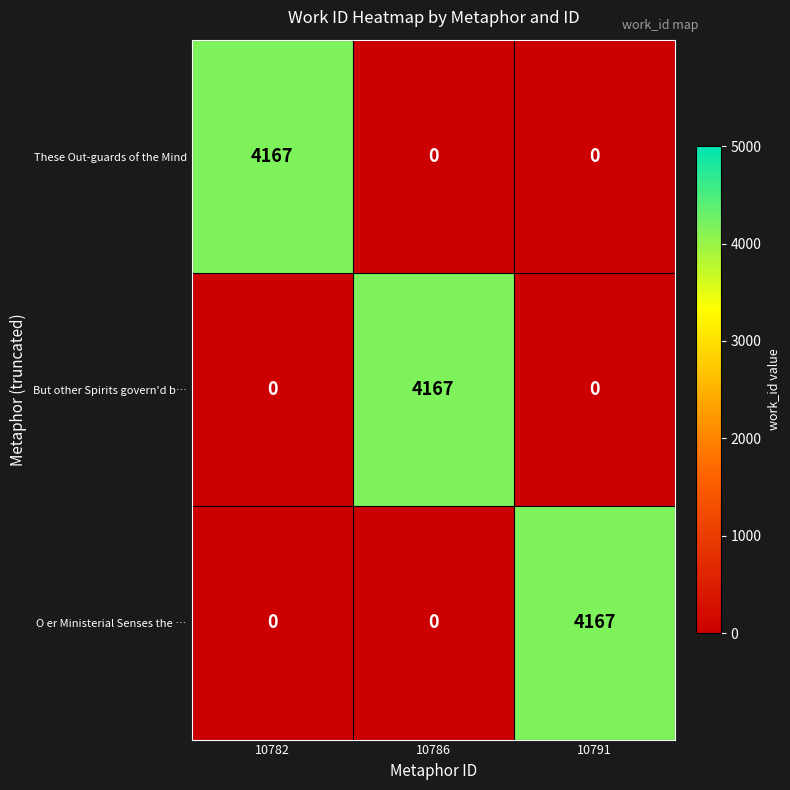

Reading left to right, list all the values displayed in this chart.

These Out-guards of the Mind: 10782=4167	10786=0	10791=0
But other Spirits govern'd b…: 10782=0	10786=4167	10791=0
O er Ministerial Senses the …: 10782=0	10786=0	10791=4167